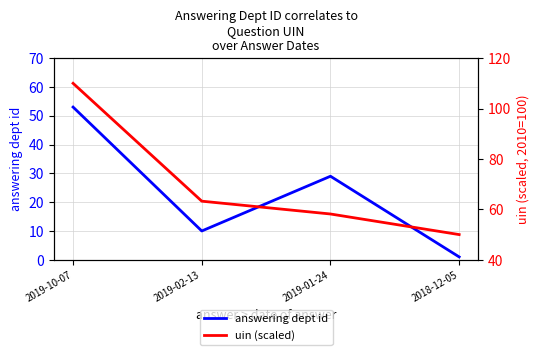

Reading left to right, what are all the values shown in this chart?

answering dept id: 2019-10-07=53.0	2019-02-13=10.0	2019-01-24=29.0	2018-12-05=1.0
uin (scaled): 2019-10-07=110.0	2019-02-13=63.3	2019-01-24=58.2	2018-12-05=50.0